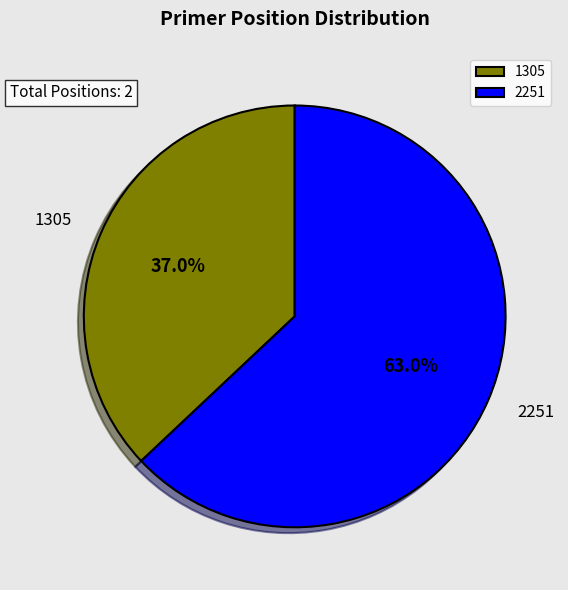

To the nearest percent, what is the combined percentage of 1305 and 2251?

100%